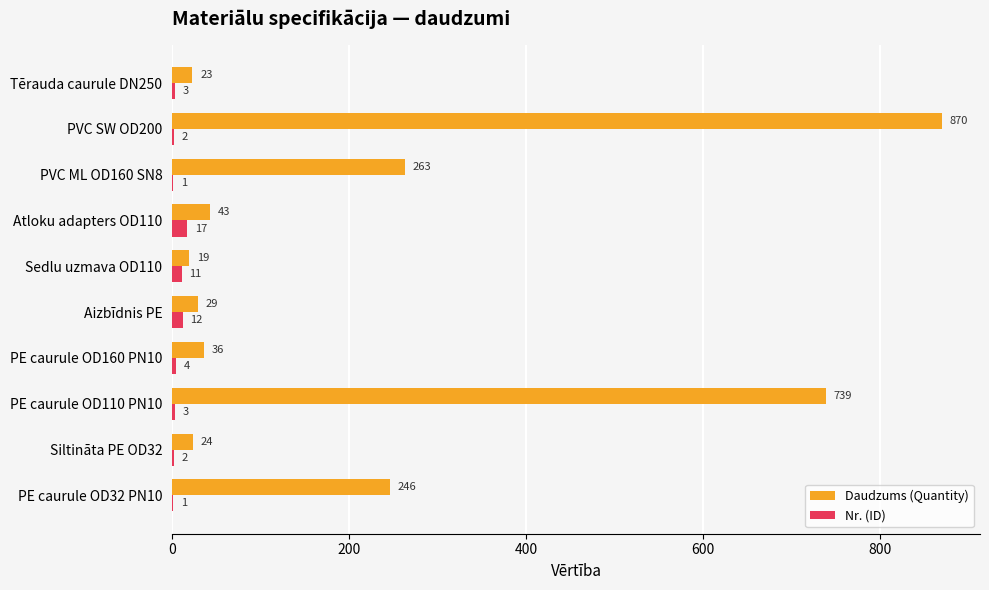

Is the value of Nr. (ID) at Sedlu uzmava OD110 greater than the value of Daudzums (Quantity) at Sedlu uzmava OD110?

No